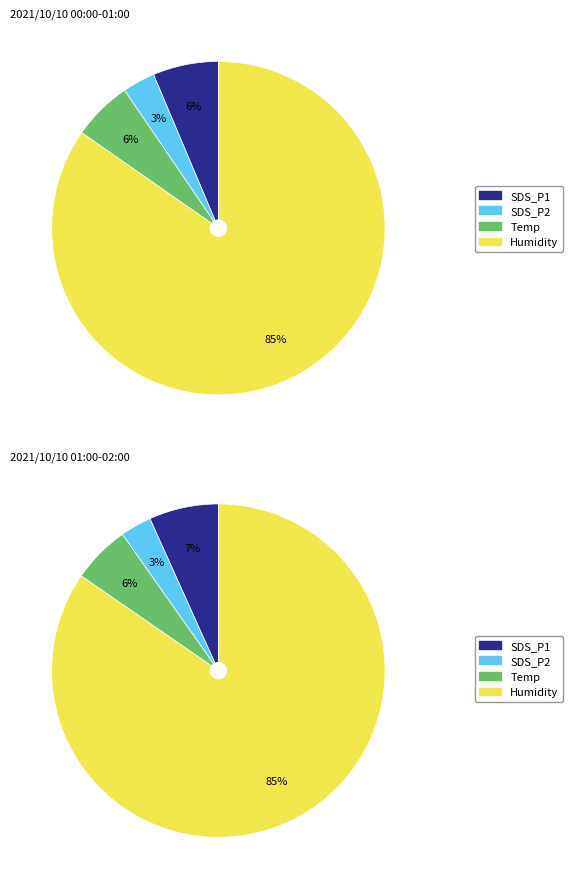

How many slices are in this pie chart?

4